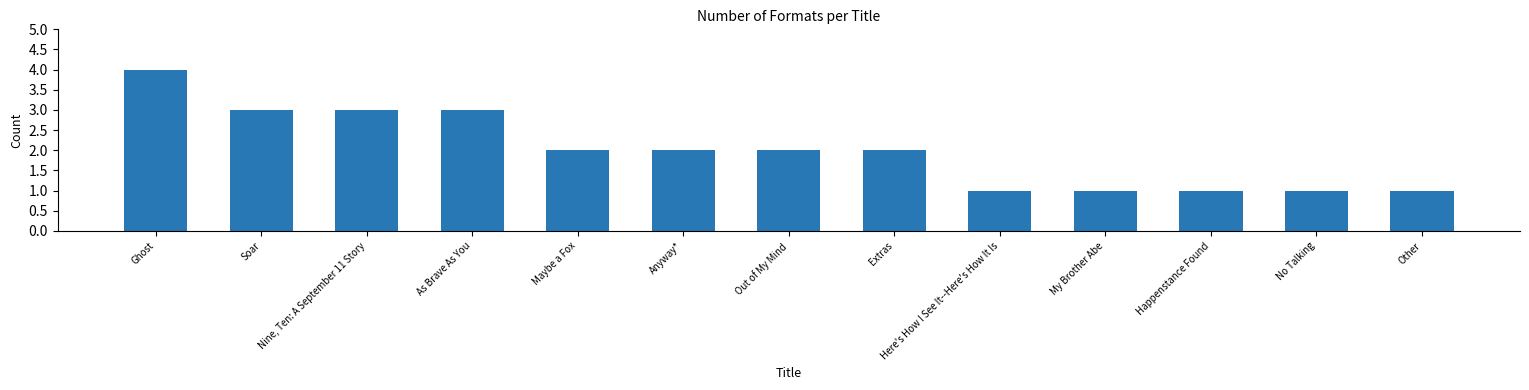

What is the greatest value displayed?

4